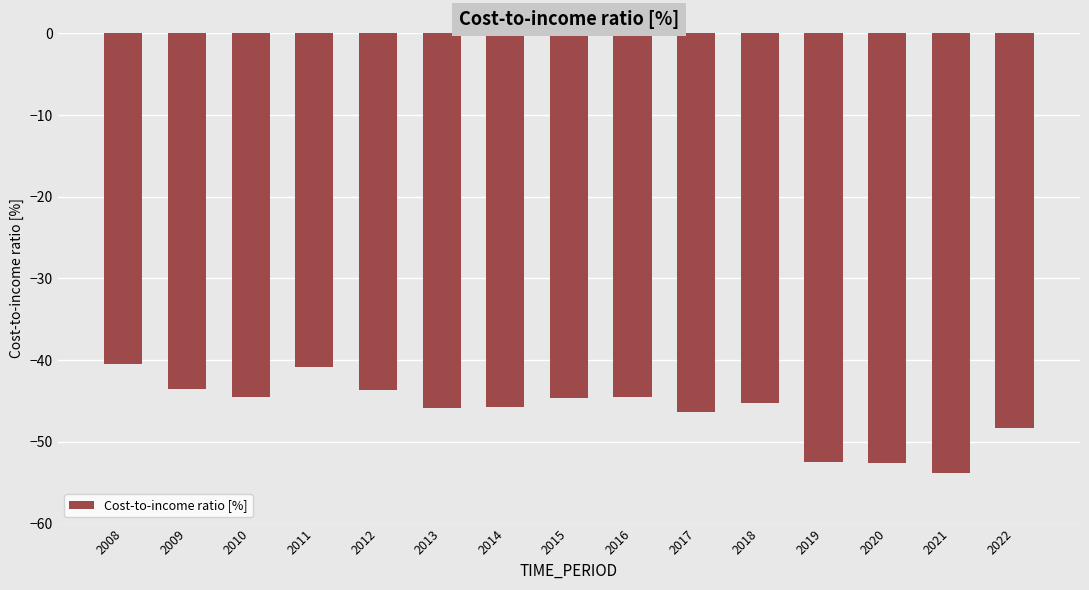

What is the maximum value shown in the chart?

-40.5